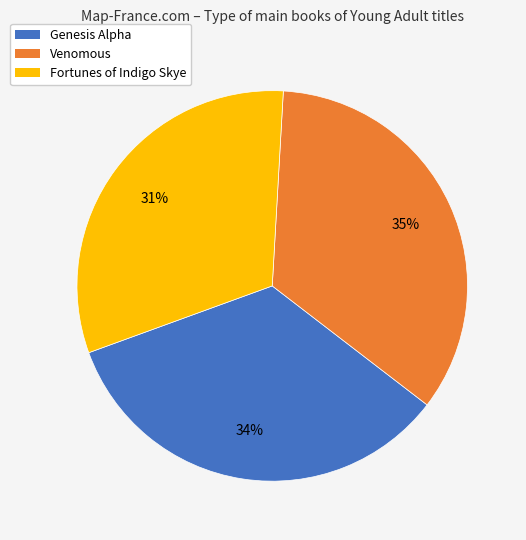

To the nearest percent, what portion does Fortunes of Indigo Skye represent?

31%